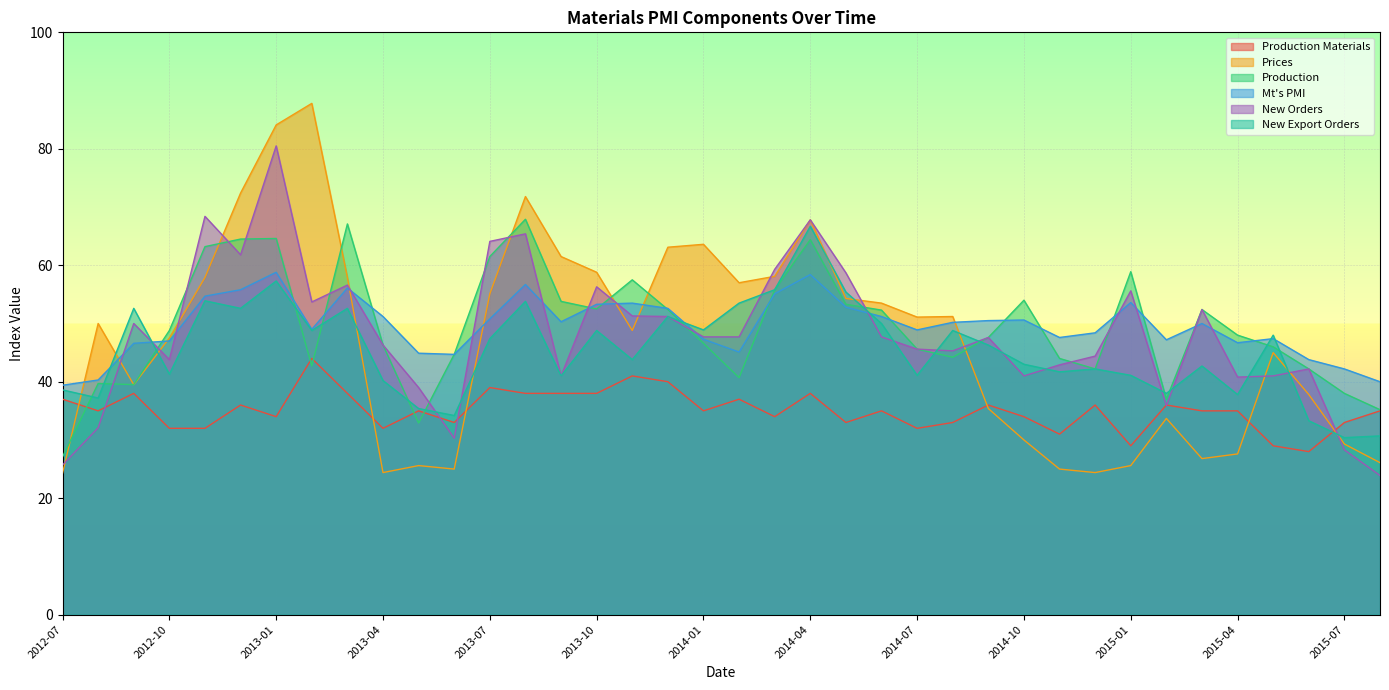

In Production, how many points are higher than both neighbors (excluding endpoints)?

9